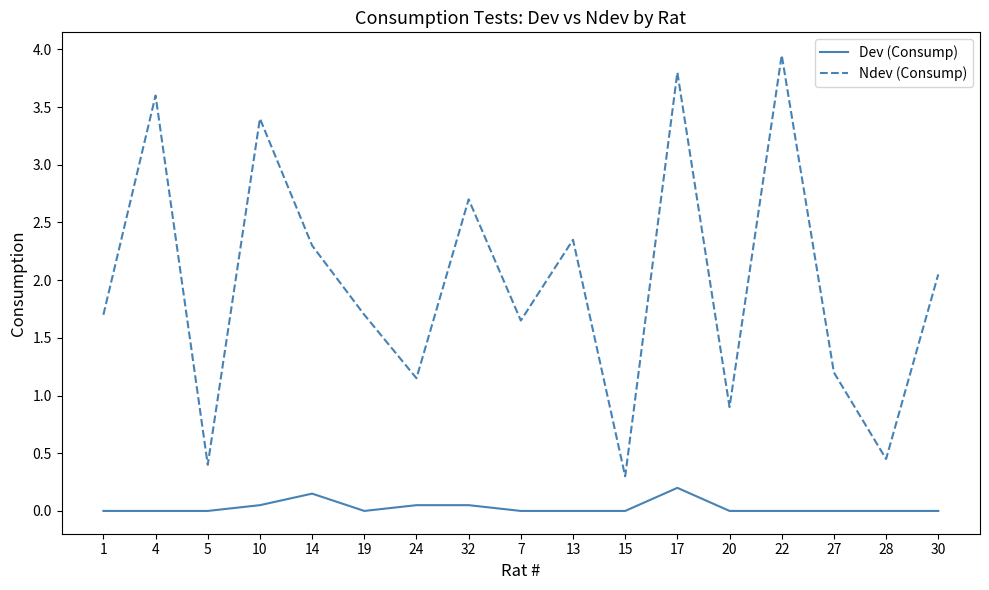

What position from the left is 17?

12